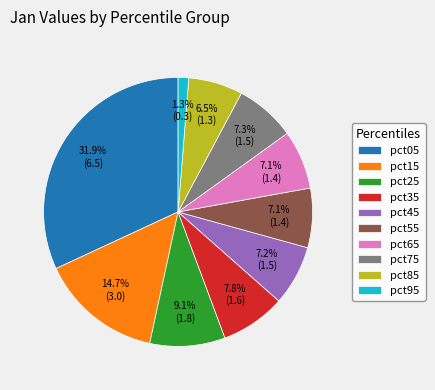

Combined, what portion of the pie is pct35 and pct15?

22.5%